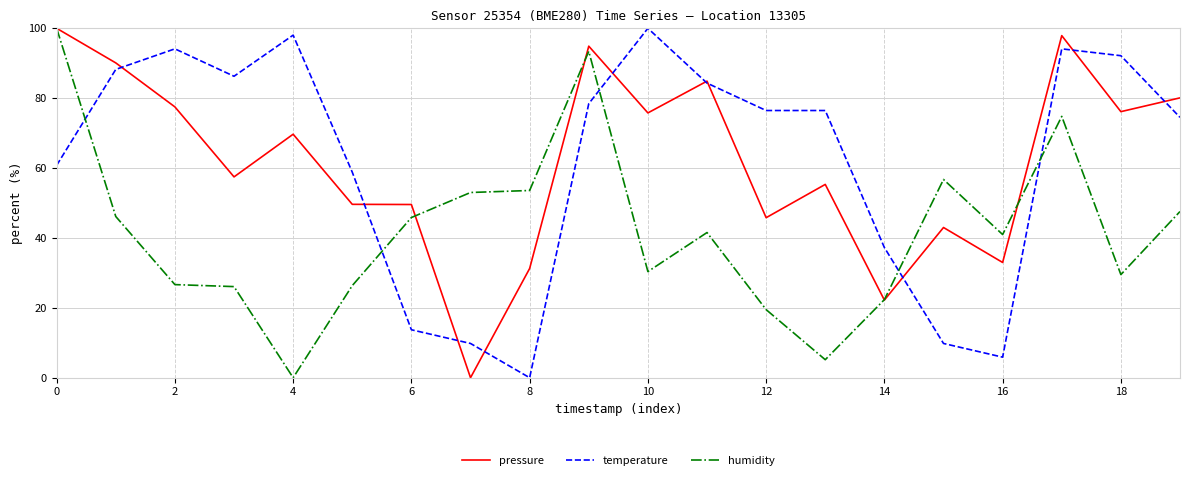

What is the highest value of the temperature series?

100.0